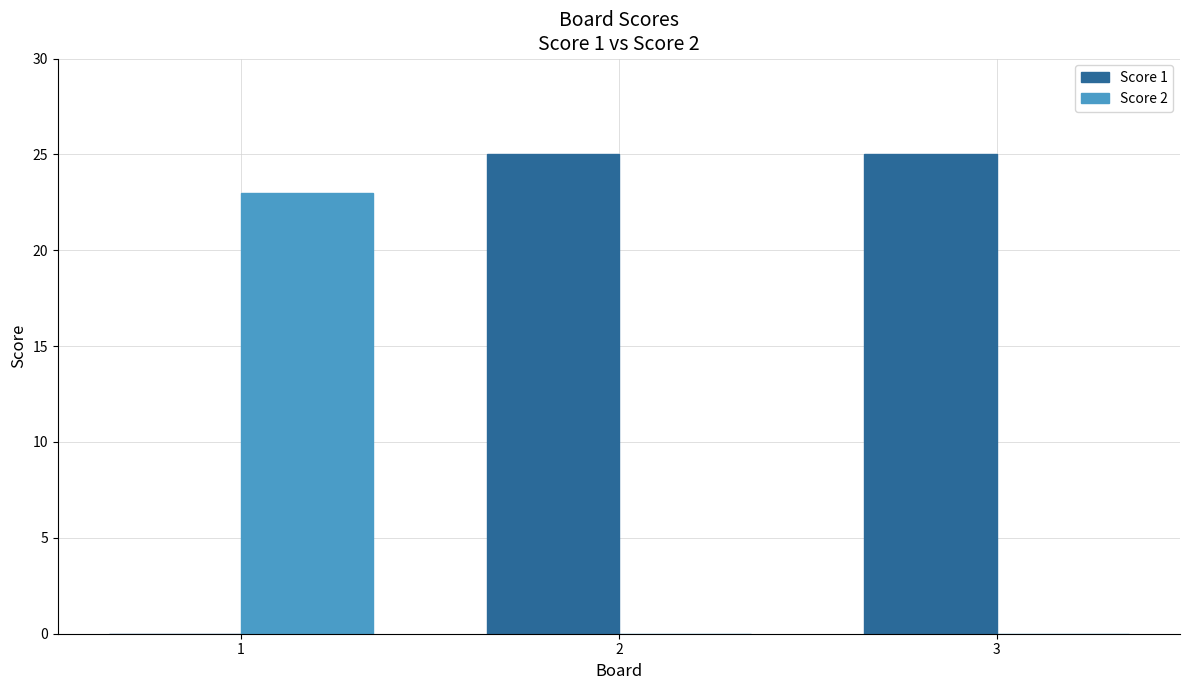

Is the value of Score 1 at 2 greater than the value of Score 2 at 1?

Yes